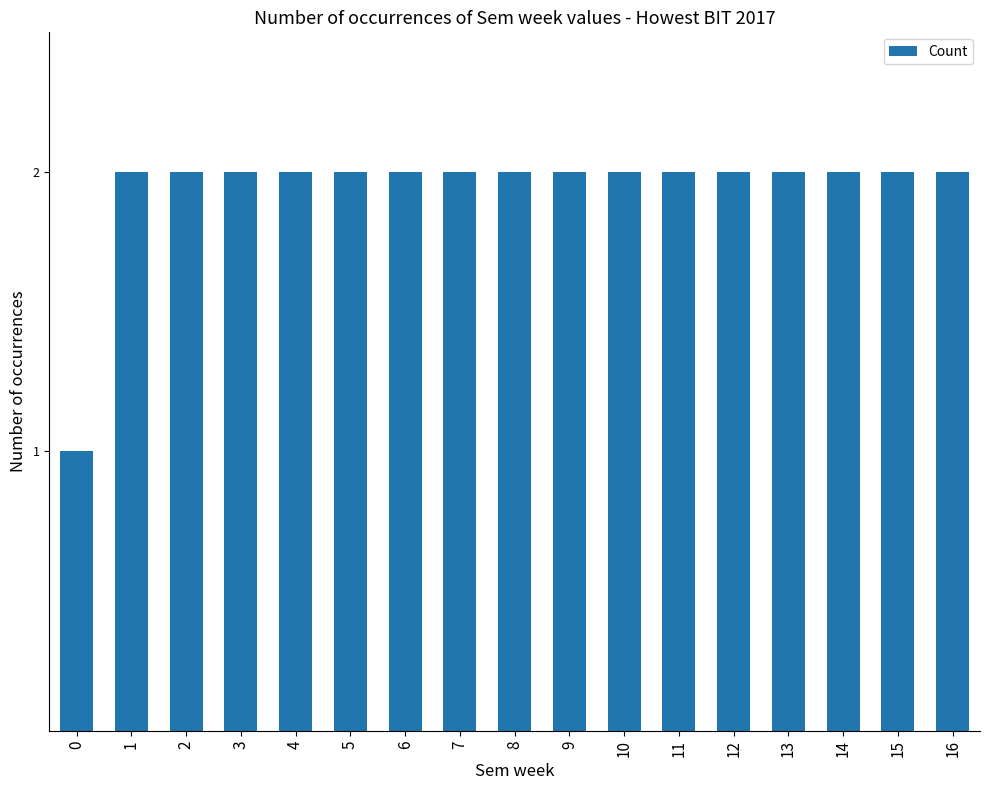

Approximately how many times larger is the value at 16 compared to 13?

1.0